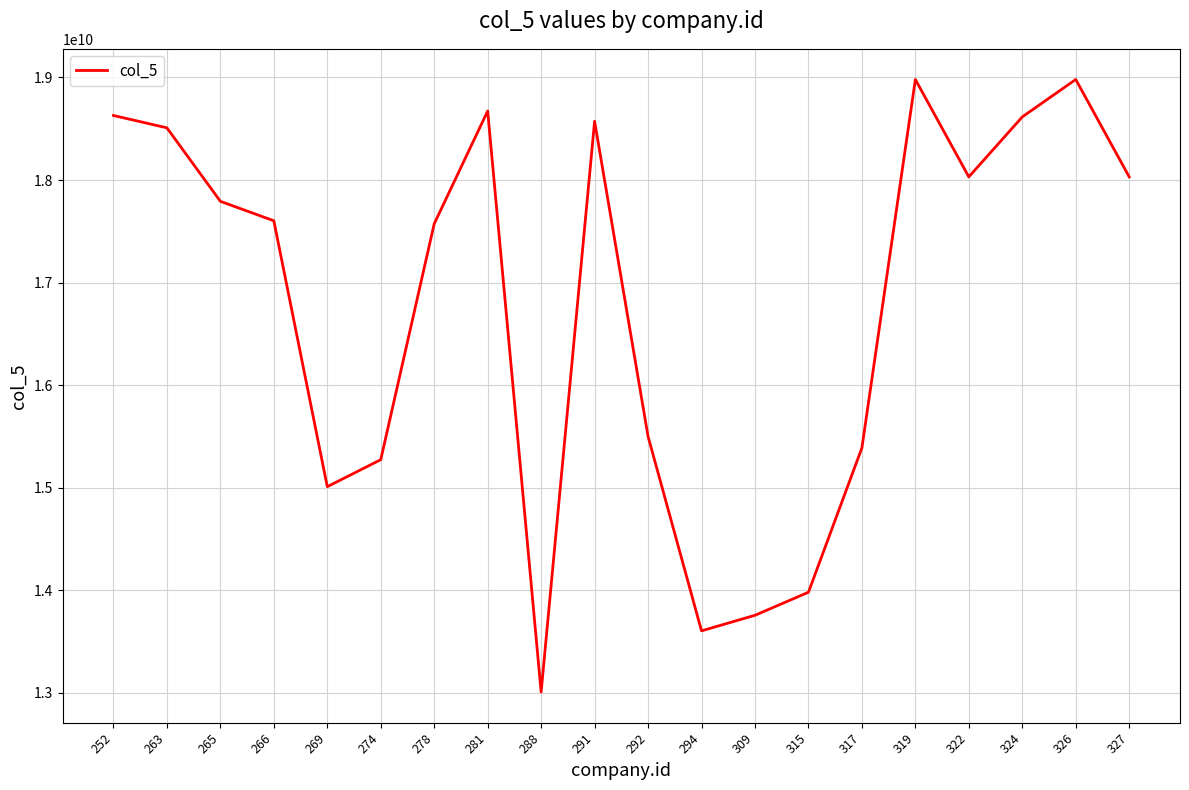

True or false: the data has more than 1 interior local peaks.

True